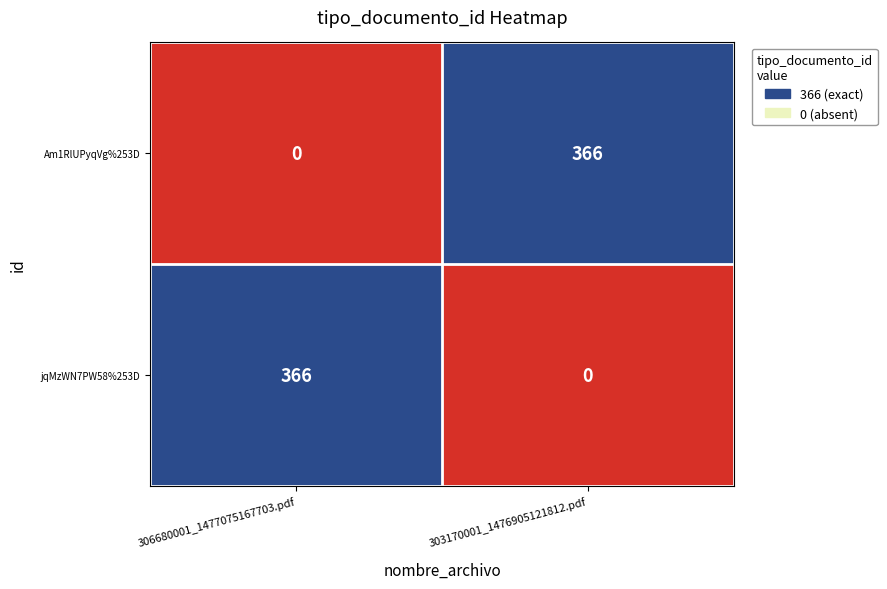

What value does the Am1RlUPyqVg%253D series have at 303170001_1476905121812.pdf, to the nearest 10?

370